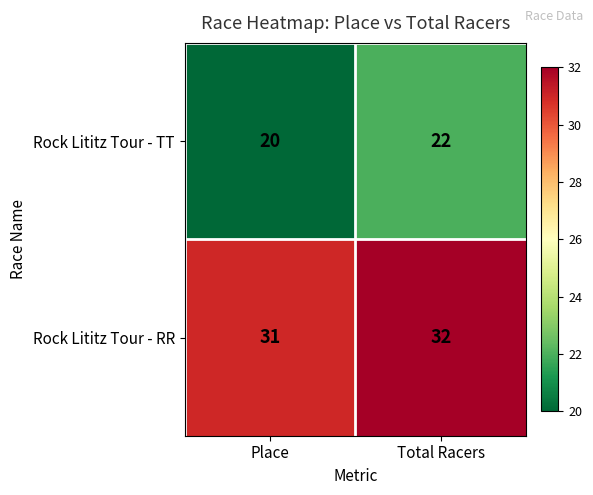

Which category has the highest value across all series?

Total Racers